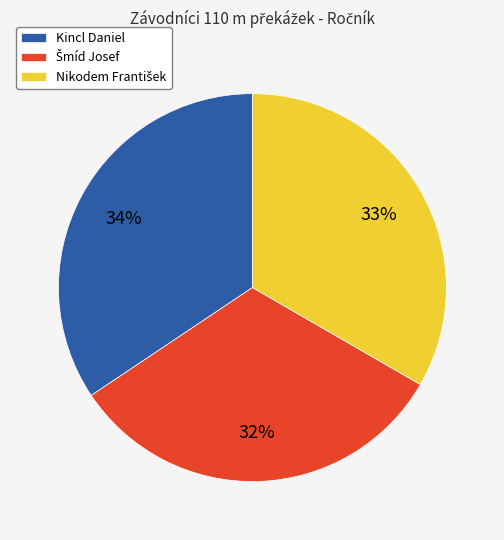

How many slices are in this pie chart?

3